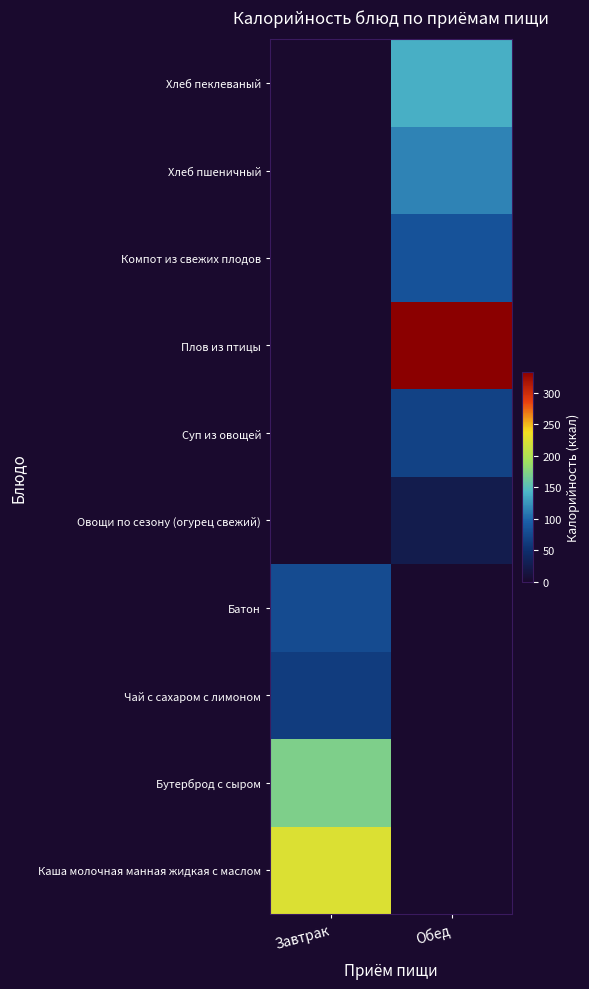

At which category does the chart reach its peak across all series?

Обед